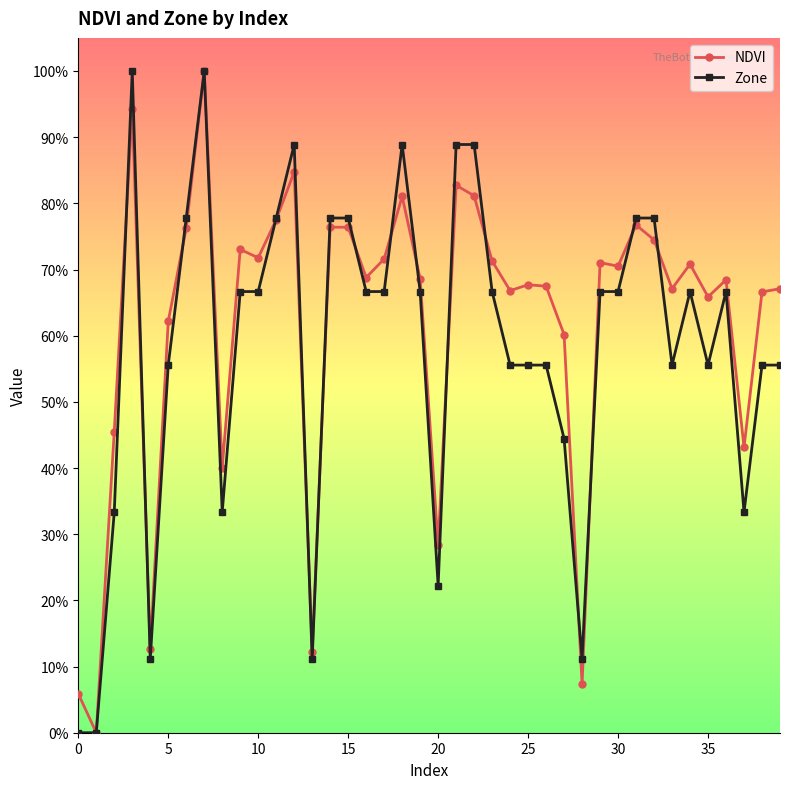

Does the chart have visible grid lines?

No